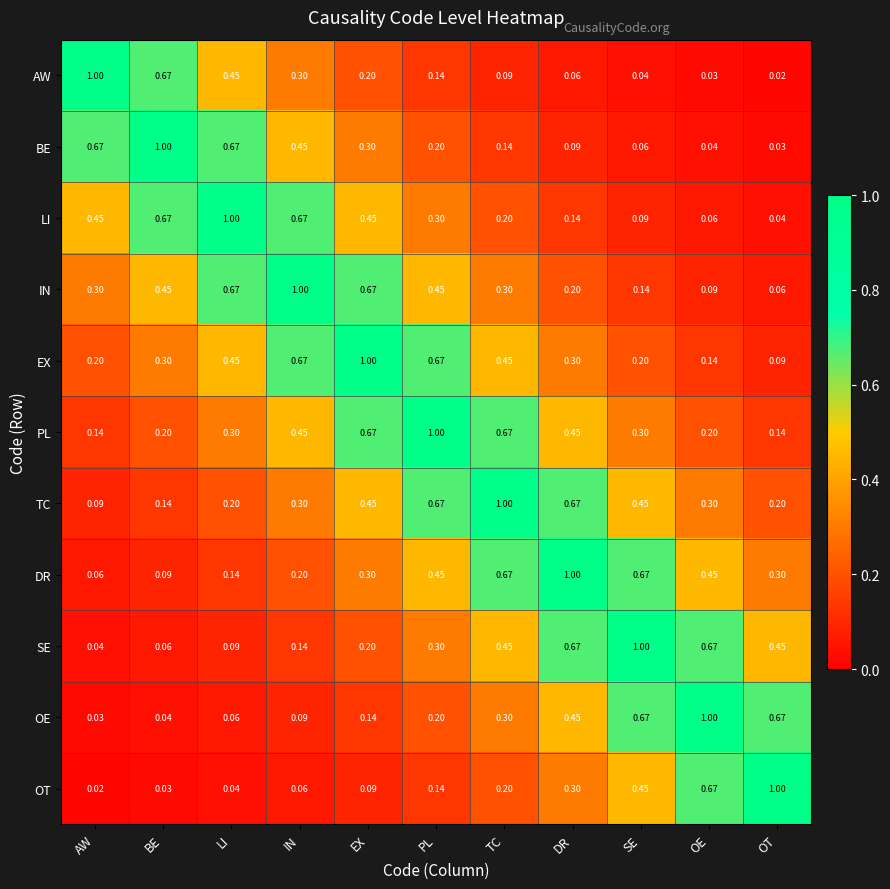

Where is DR nearest to the value 0?

AW